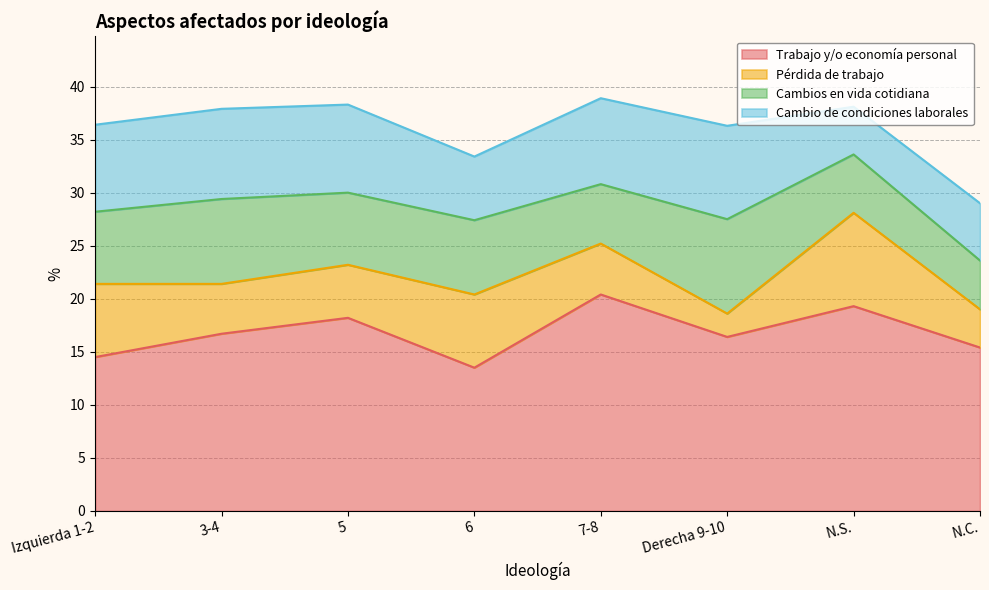

What is the minimum value for Pérdida de trabajo?

2.2